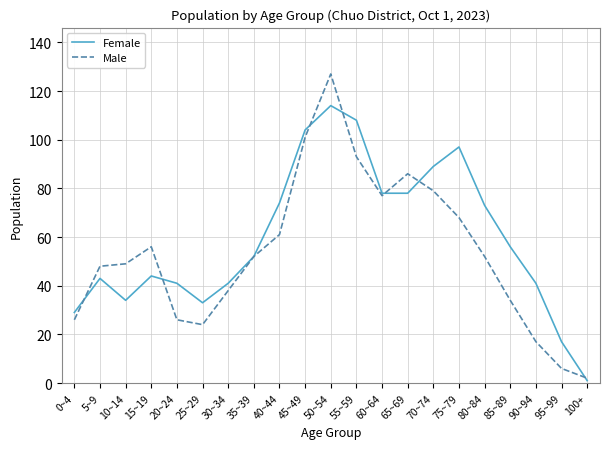

Reading right to left, transcribe all the data shown in this chart.

Female: 100+=1	95~99=17	90~94=41	85~89=56	80~84=73	75~79=97	70~74=89	65~69=78	60~64=78	55~59=108	50~54=114	45~49=104	40~44=74	35~39=52	30~34=41	25~29=33	20~24=41	15~19=44	10~14=34	5~9=43	0~4=29
Male: 100+=2	95~99=6	90~94=17	85~89=34	80~84=52	75~79=68	70~74=79	65~69=86	60~64=77	55~59=93	50~54=127	45~49=101	40~44=61	35~39=52	30~34=38	25~29=24	20~24=26	15~19=56	10~14=49	5~9=48	0~4=26